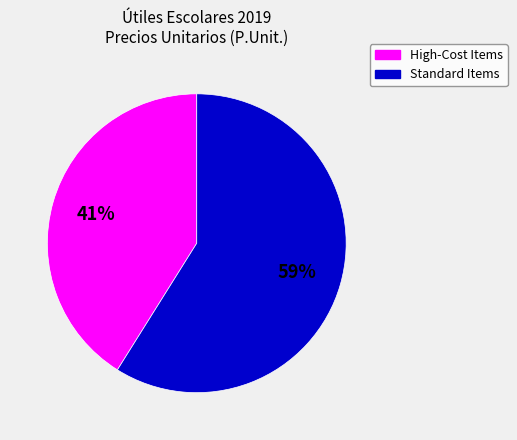

True or false: High-Cost Items accounts for 41% of the total.

True